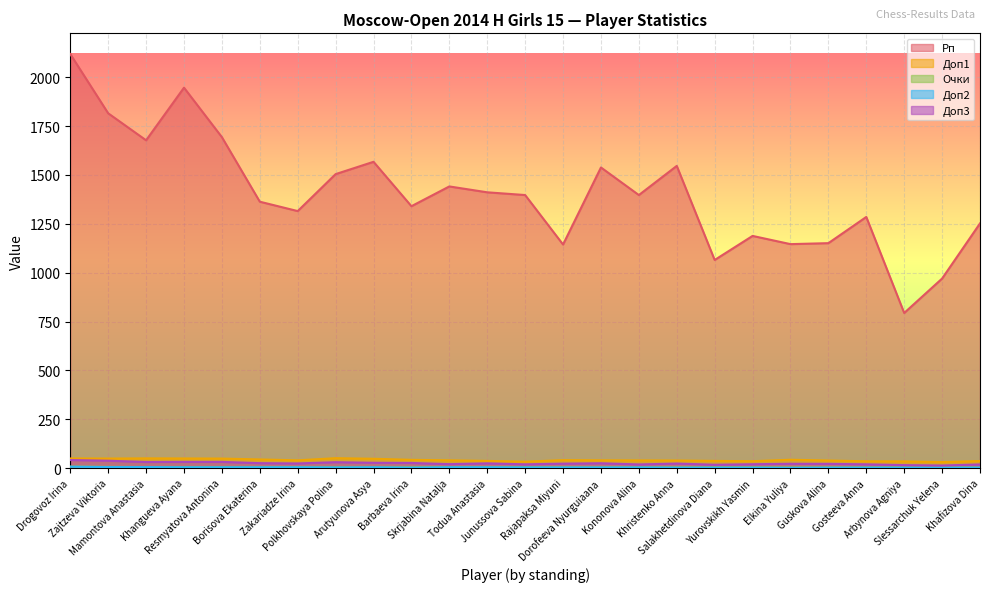

Which series has the largest range (max minus min)?

Рп